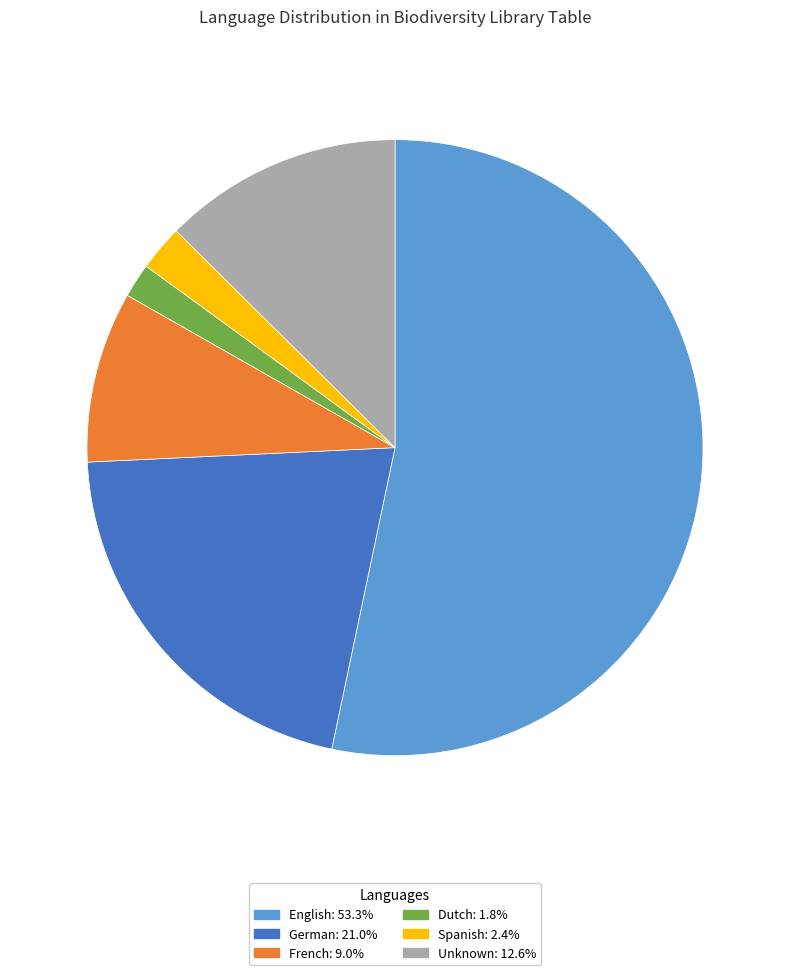

Combined, do French: 9.0% and German: 21.0% account for over 50%?

No